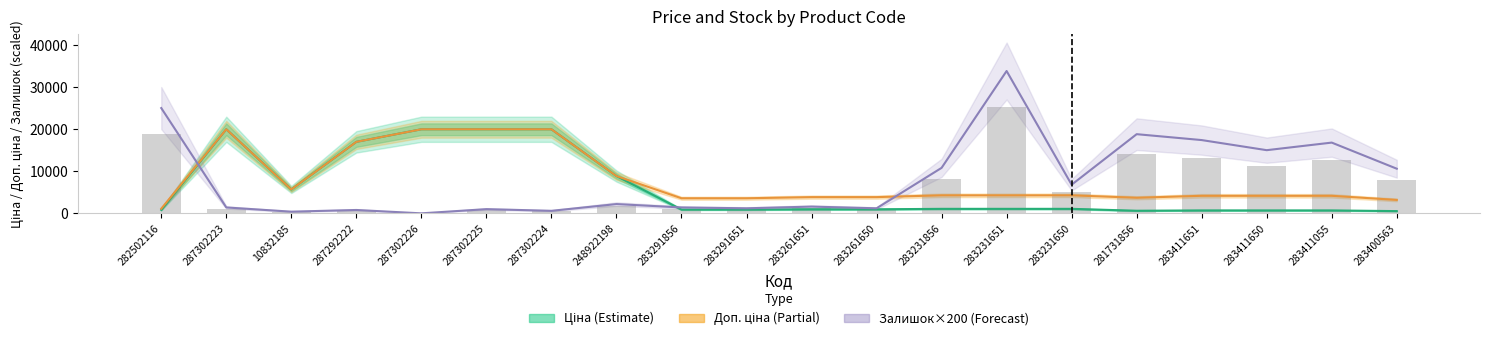

Is it true that Залишок×200 (Forecast) equals 2200.0 at 248922198?

True